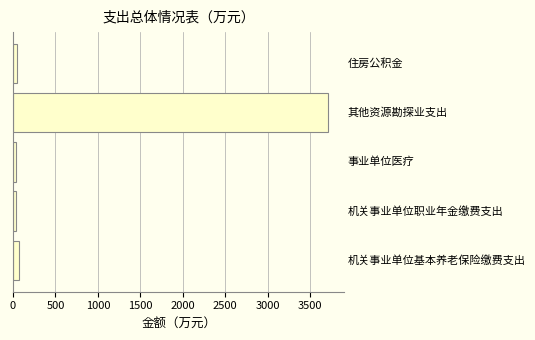

What is the difference between the maximum and second lowest values?

3683.5